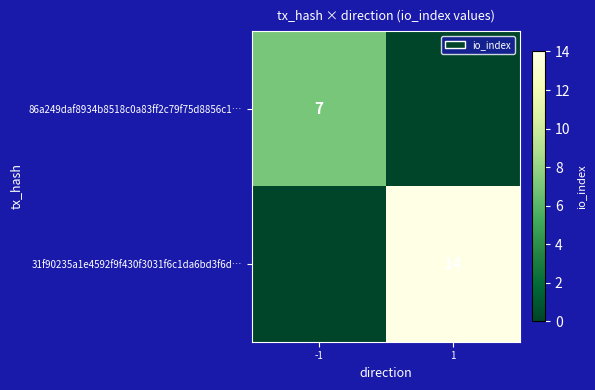

True or false: 86a249daf8934b8518c0a83ff2c79f75d8856c1… has a value of 7 at -1.

True